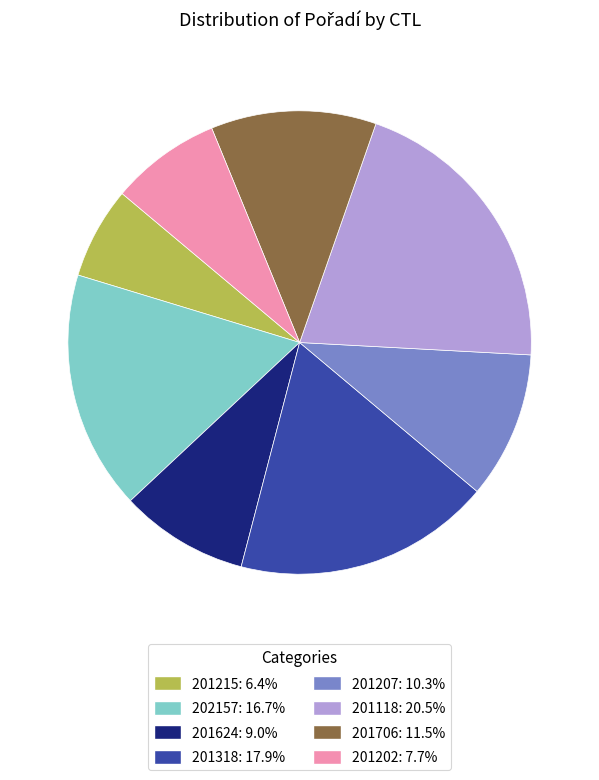

Do 201118: 20.5% and 201624: 9.0% together represent more than half of the pie?

No